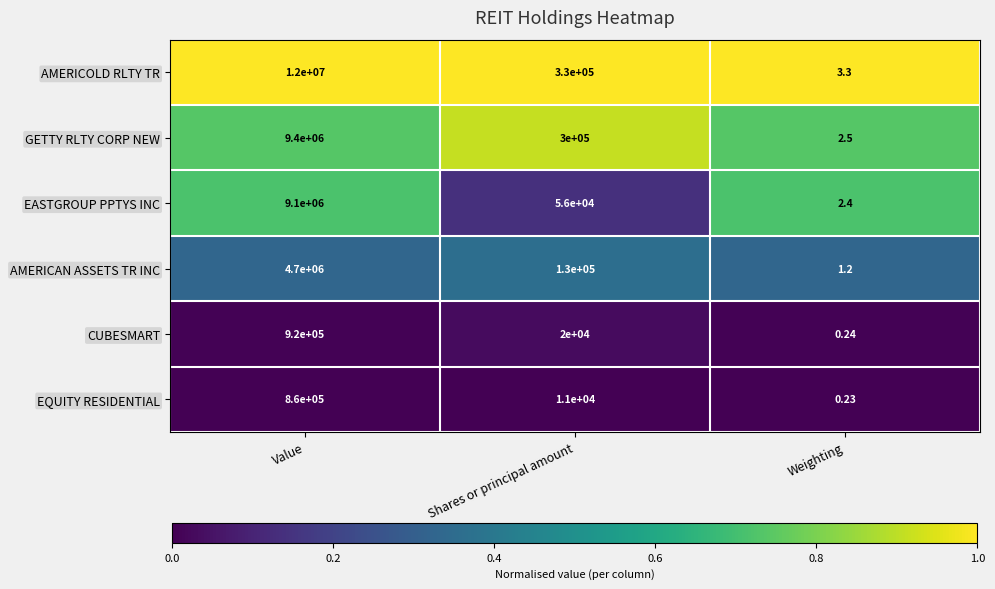

At which category does the chart reach its minimum across all series?

Weighting